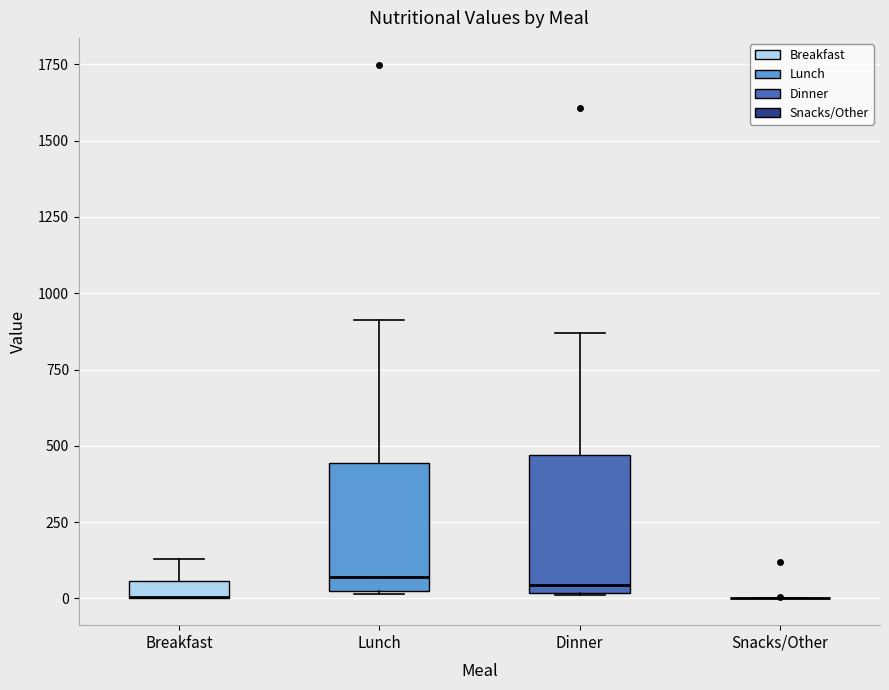

Where is the lower edge of the box for Breakfast on the y-axis? The values are not printed on the chart, so give them approximately, as read against the axis.

0